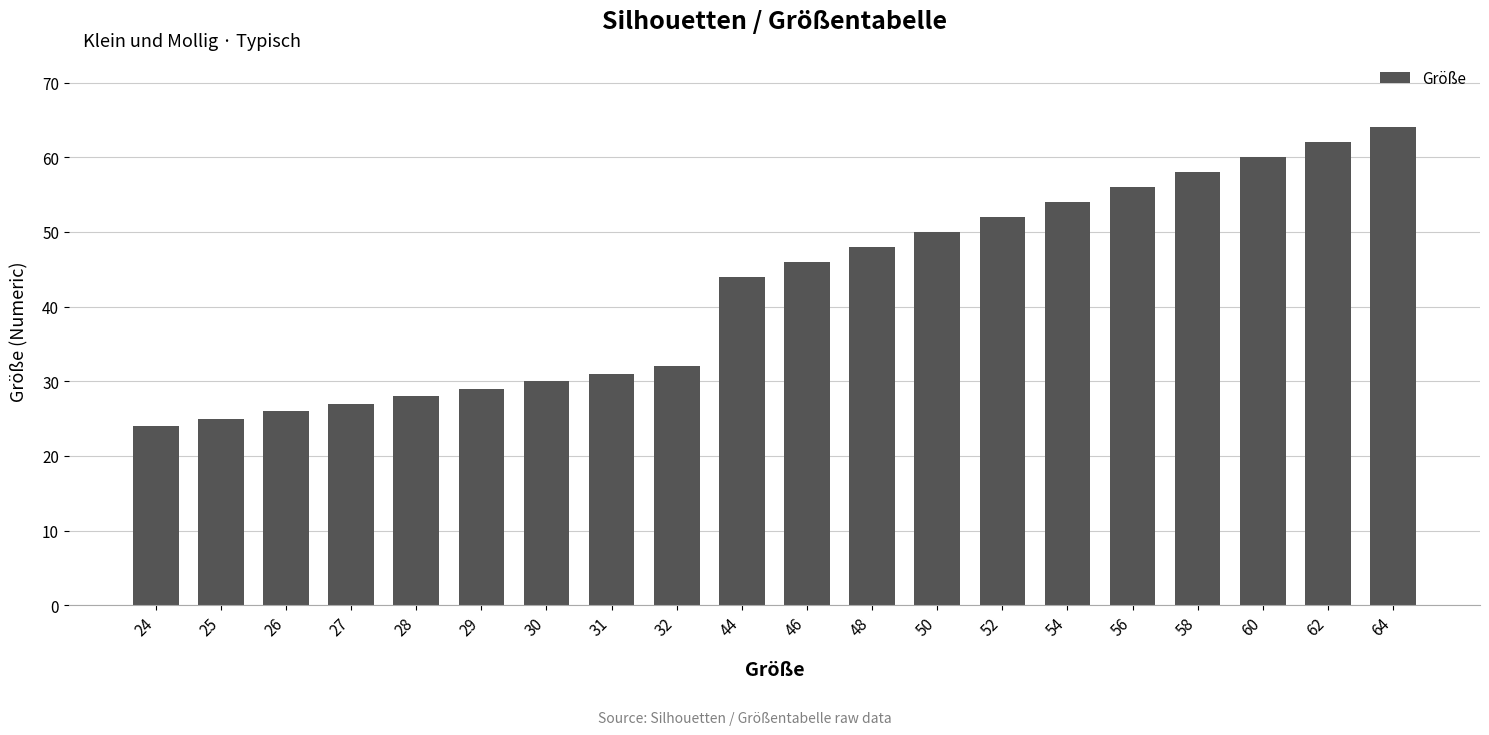

What value does the data have at 50, to the nearest 10?

50